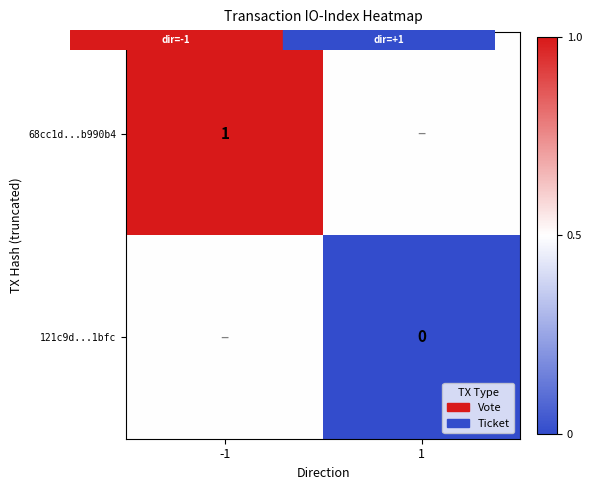

Is it true that 121c9d...1bfc equals -0.2 at 1?

False